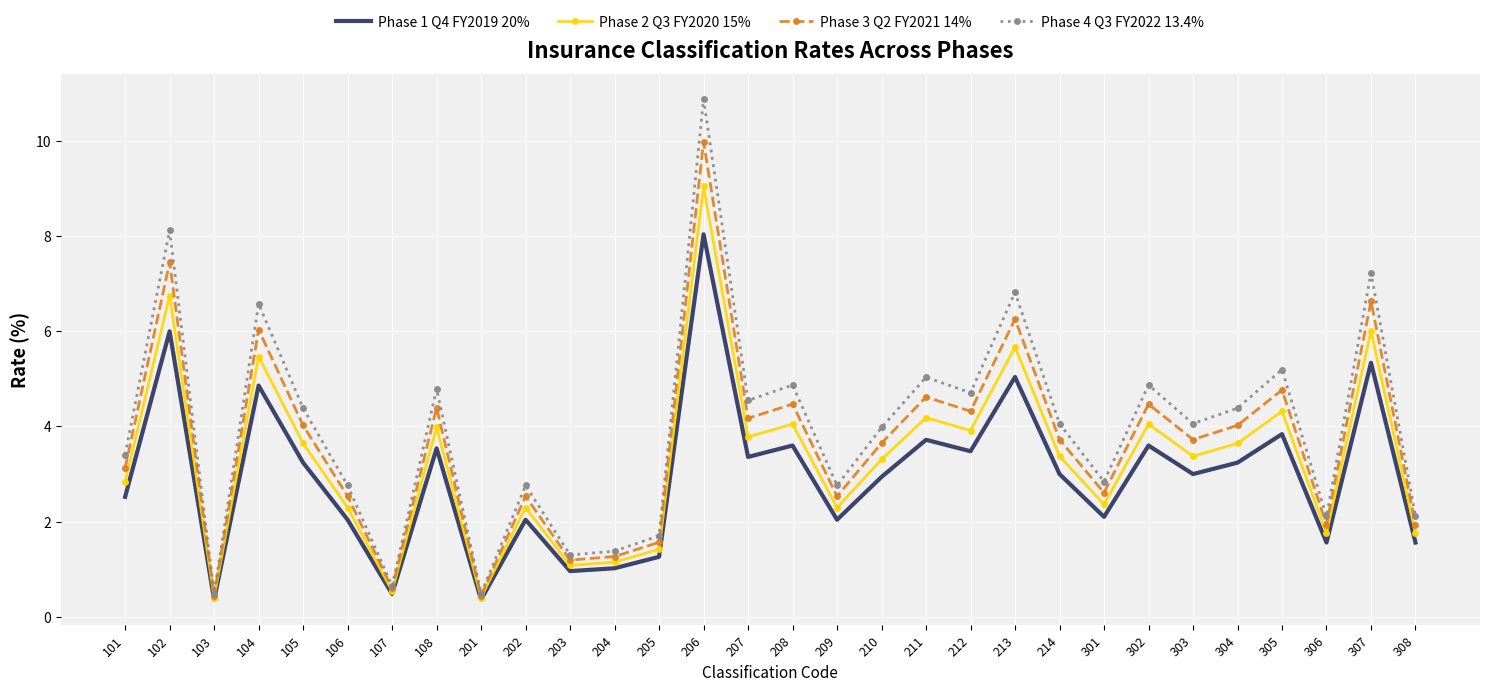

What are all the series names shown in the legend?

Phase 1 Q4 FY2019 20%, Phase 2 Q3 FY2020 15%, Phase 3 Q2 FY2021 14%, Phase 4 Q3 FY2022 13.4%